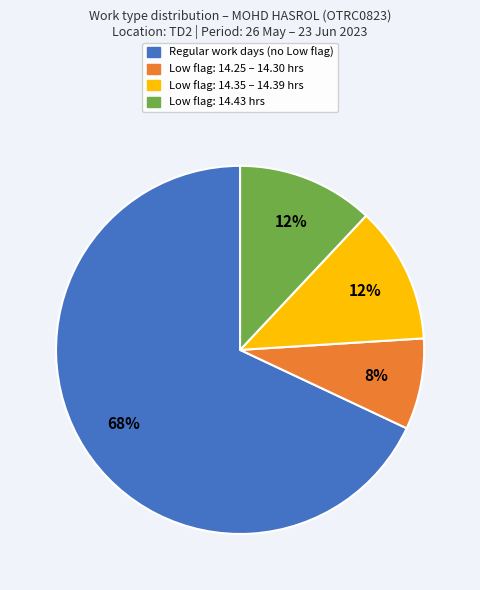

Does any single category account for the majority?

Yes